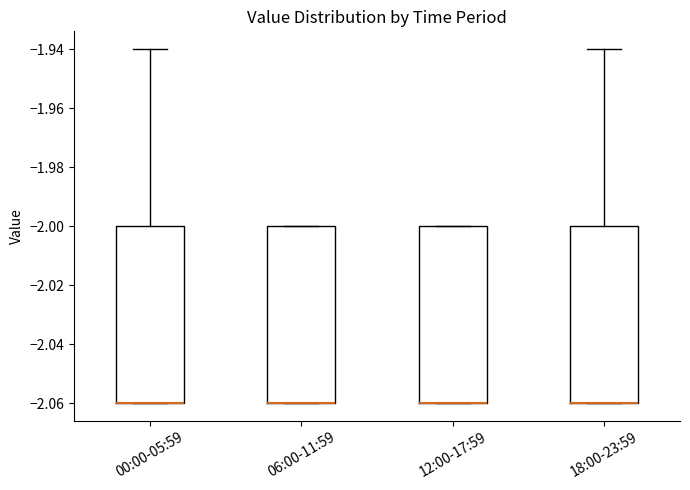

Reading left to right, read every box against the y-axis: the position of its median line, the range the box covers, and the ends of its whiskers. The values are not printed on the chart, so give them approximately, as read against the axis.

00:00-05:59: median -2.06 (drawn on the box's lower edge), box -2.06 to -2.00, whiskers -2.06 to -1.94
06:00-11:59: median -2.06 (drawn on the box's lower edge), box -2.06 to -2.00, whiskers -2.06 to -2.00
12:00-17:59: median -2.06 (drawn on the box's lower edge), box -2.06 to -2.00, whiskers -2.06 to -2.00
18:00-23:59: median -2.06 (drawn on the box's lower edge), box -2.06 to -2.00, whiskers -2.06 to -1.94